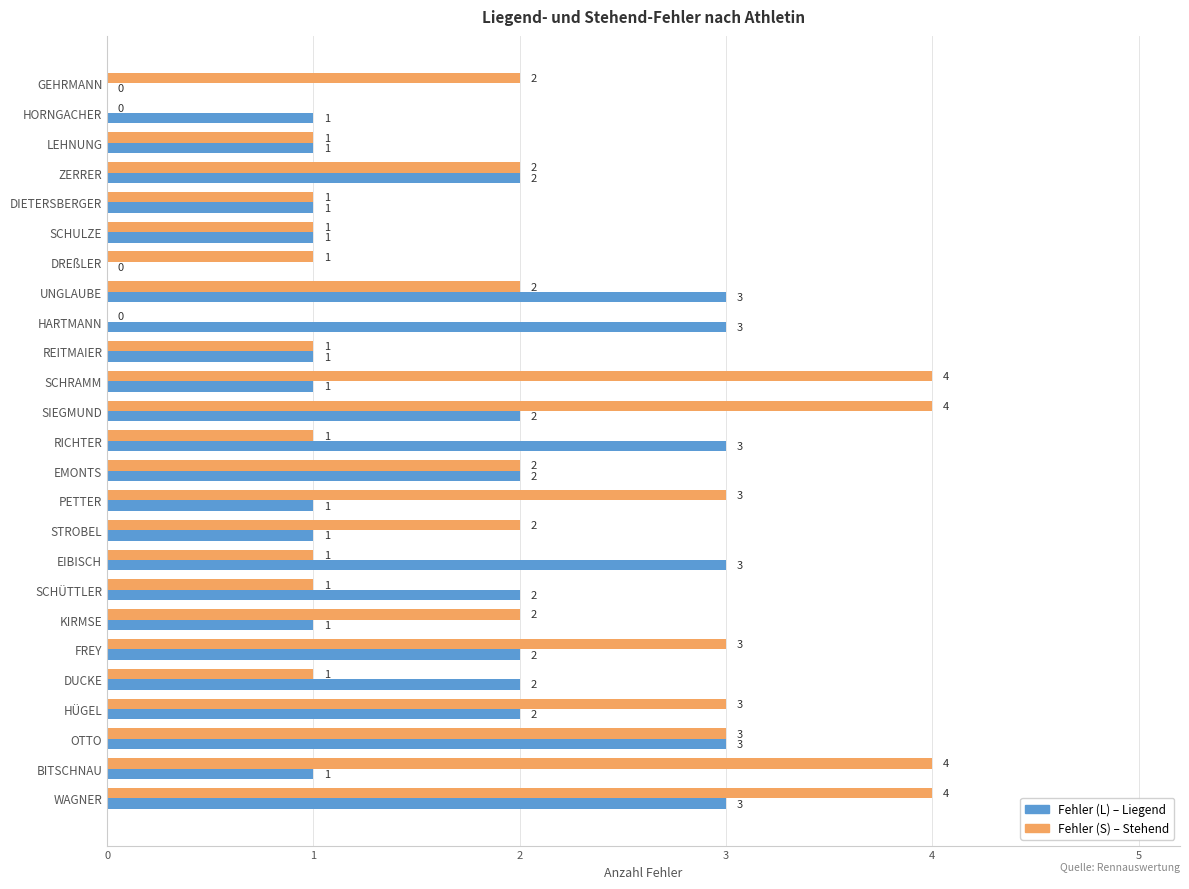

What is the maximum value shown in the chart?

4